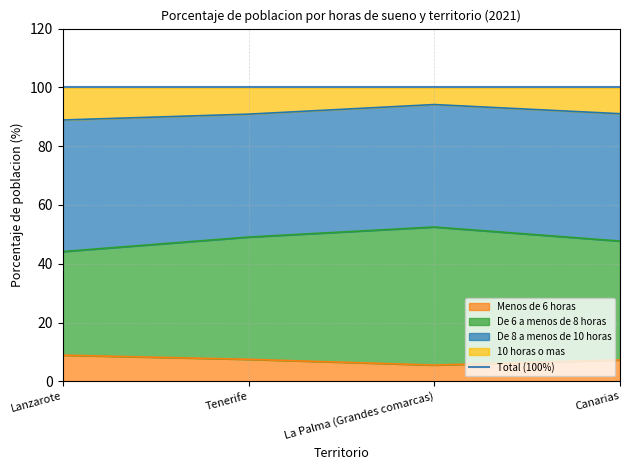

What is the value of the Menos de 6 horas point at the 4th from the left?

7.3